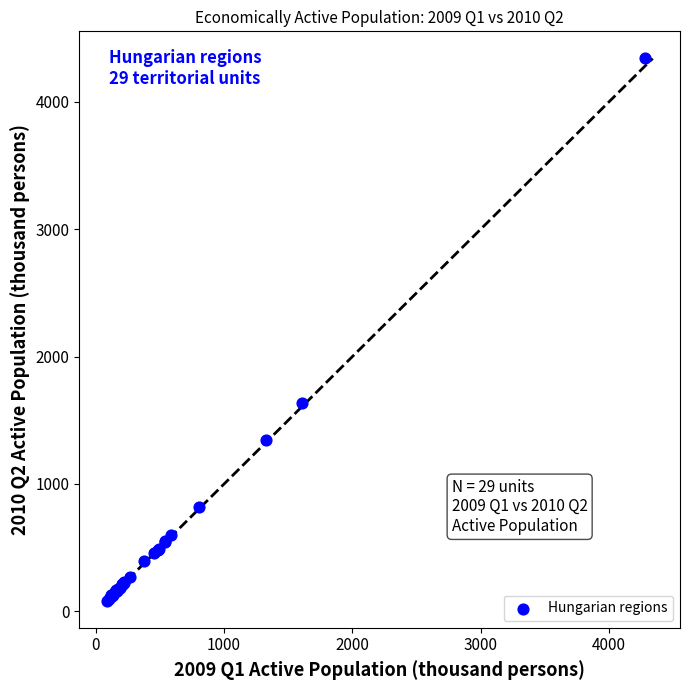

What Y value in the scatter plot is closest to 2212?

1632.2